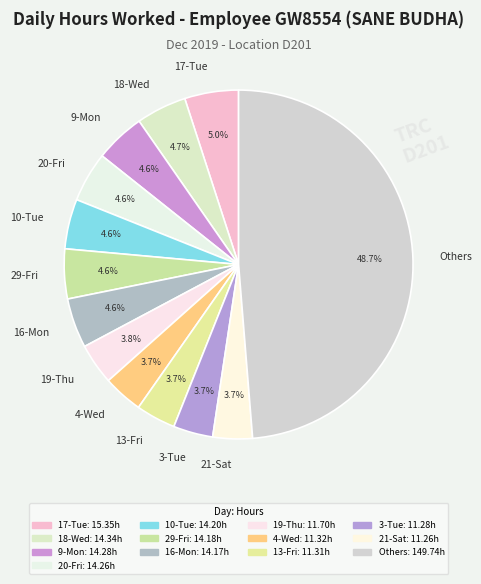

What percentage is the 16-Mon slice, to the nearest percent?

5%